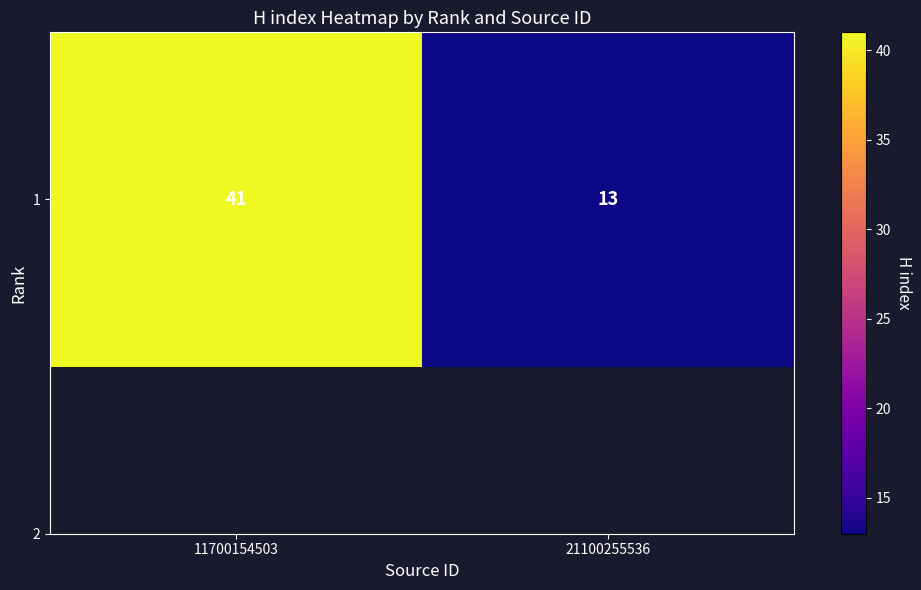

What is the sum of the values at 11700154503 and 21100255536?

54